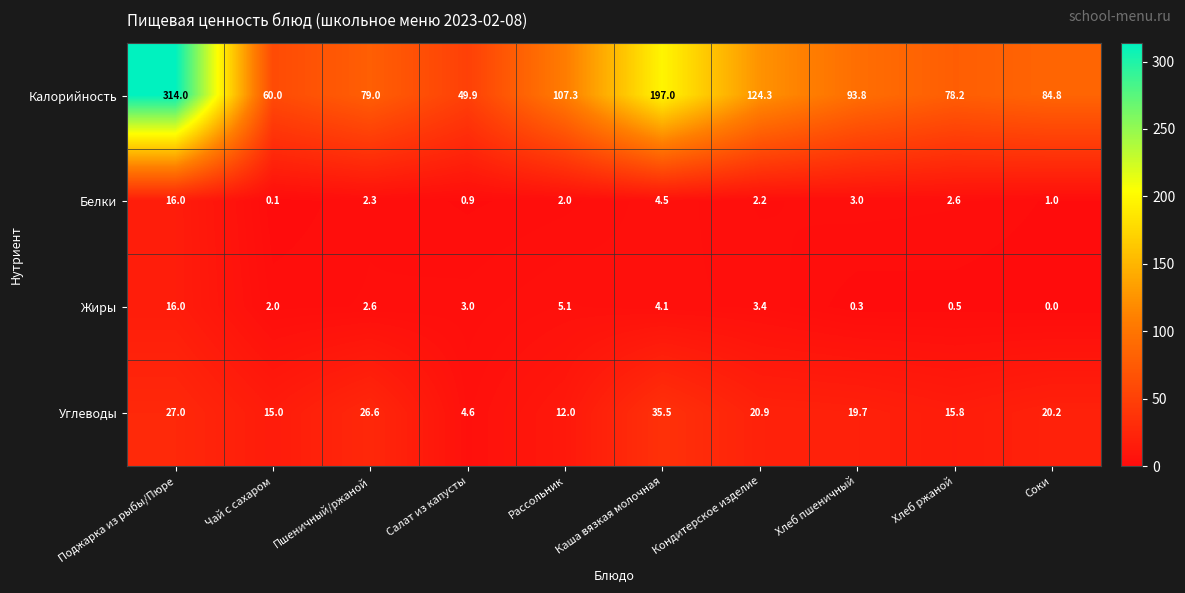

List the labels in order of Калорийность value, smallest first.

Салат из капусты, Чай с сахаром, Хлеб ржаной, Пшеничный/ржаной, Соки, Хлеб пшеничный, Рассольник, Кондитерское изделие, Каша вязкая молочная, Поджарка из рыбы/Пюре